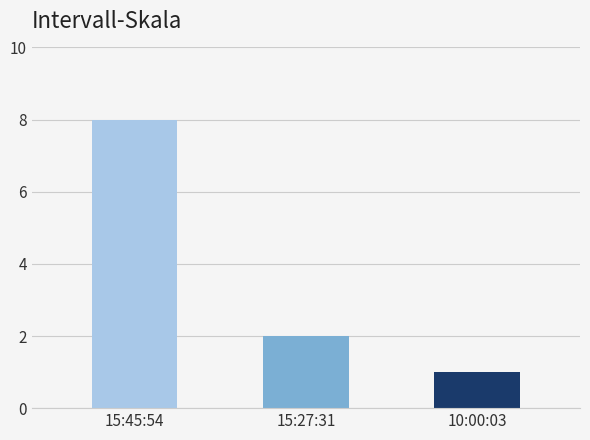

What is the average value?

4